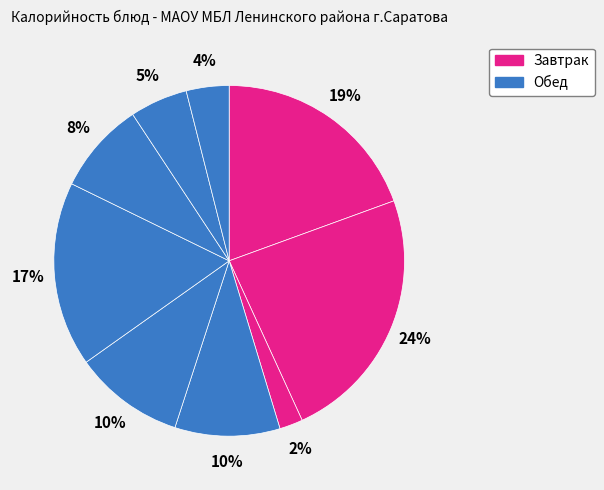

Count the number of slices in the pie.

9